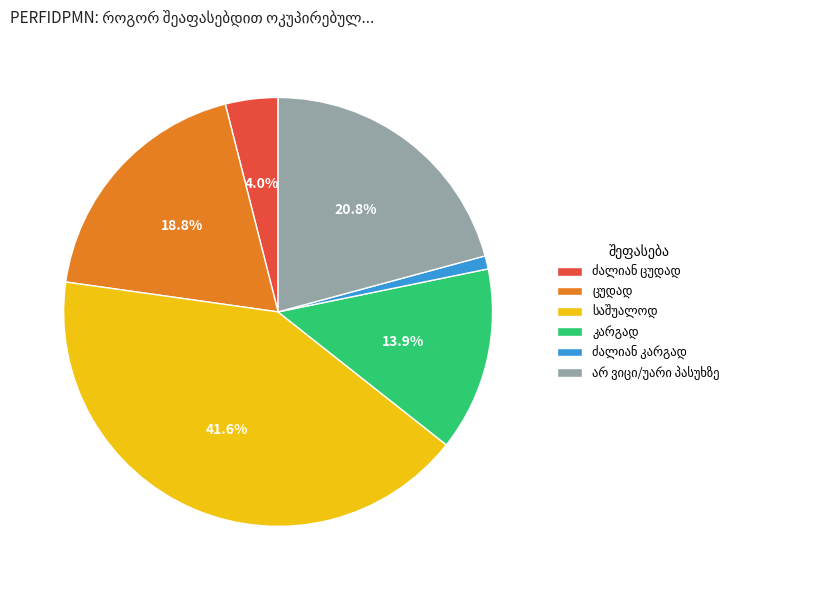

How many slices are in this pie chart?

6